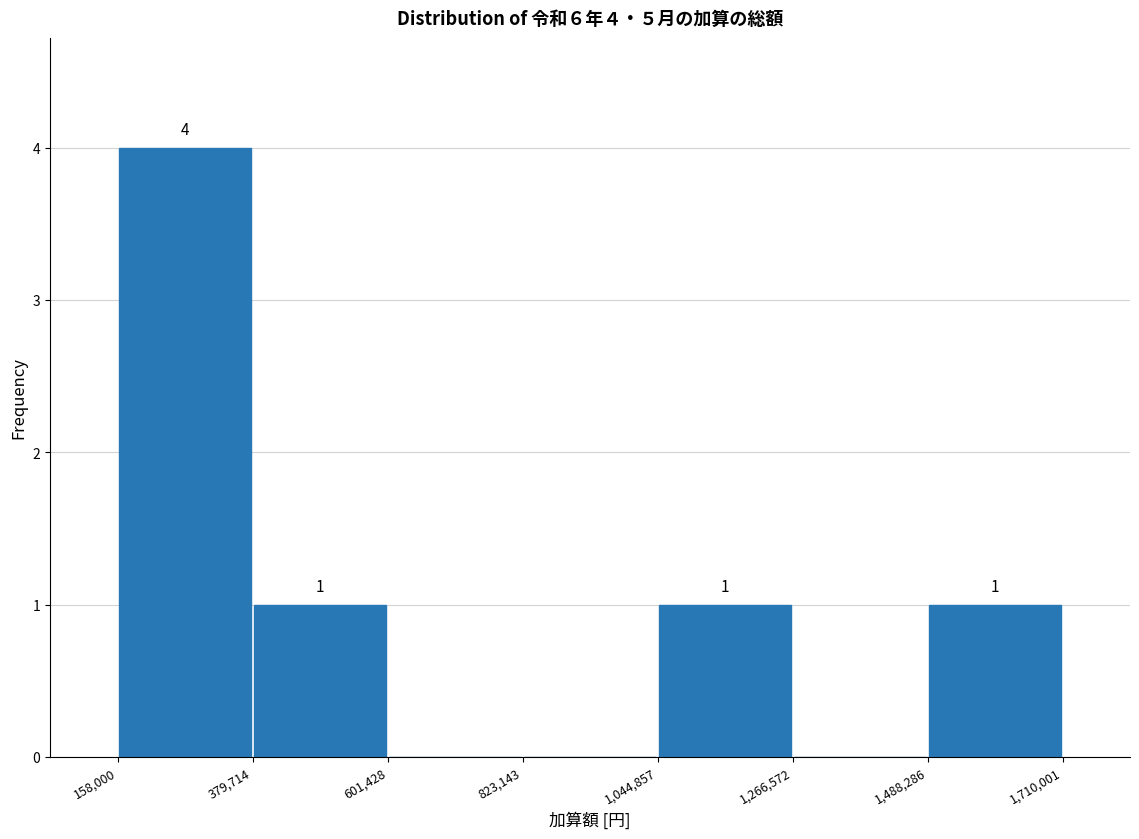

Over which range of the x-axis is the bar tallest?

158,000 to 379,714